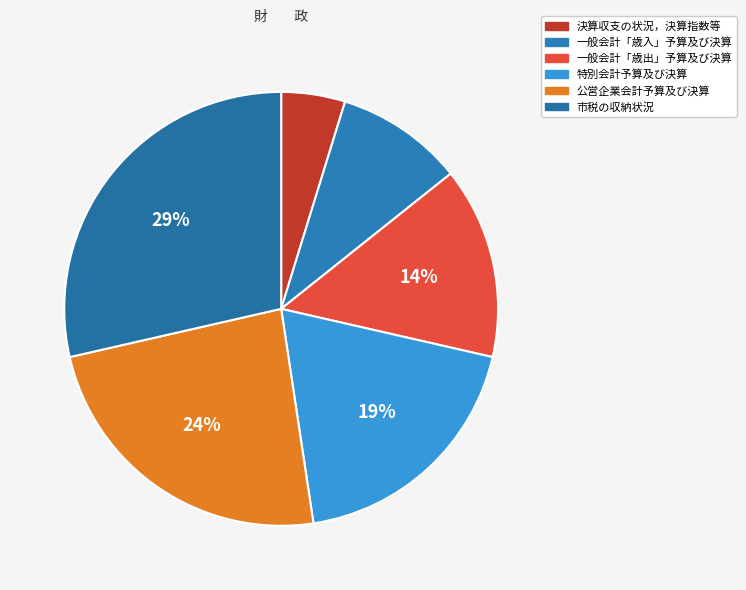

Is 一般会計「歳入」予算及び決算 the majority of the pie?

No